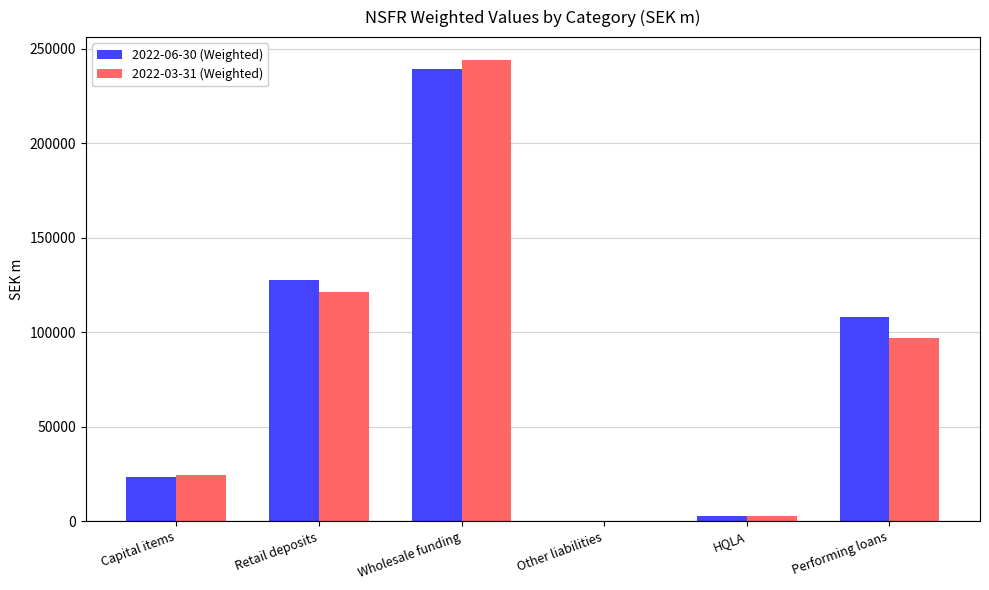

Is it true that 2022-06-30 (Weighted) equals 187720 at Performing loans?

False